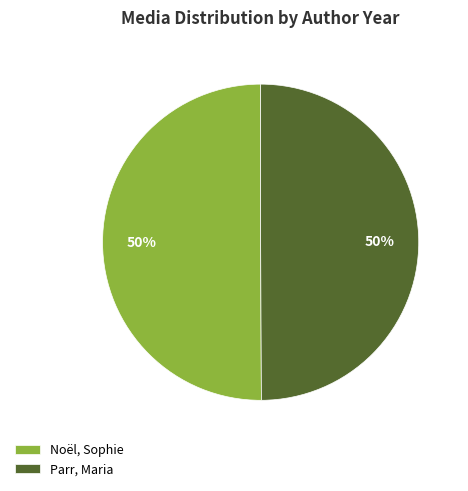

The Noël, Sophie slice represents 37% of the pie. True or false?

False